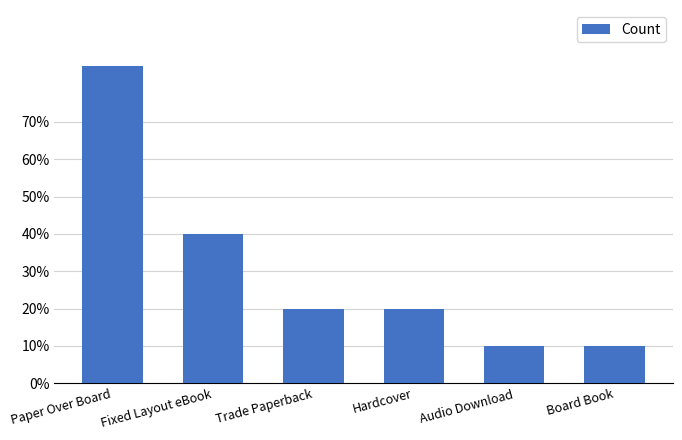

What is the change in value from Paper Over Board to Hardcover?

-13